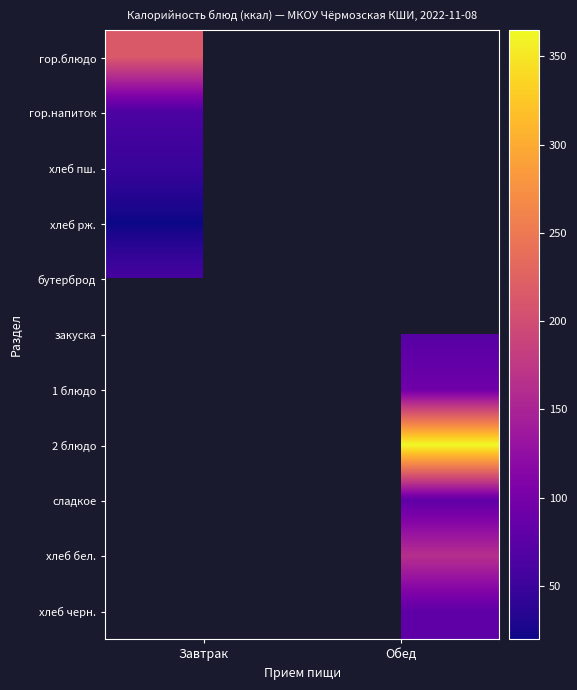

How many data points does each series have?

2